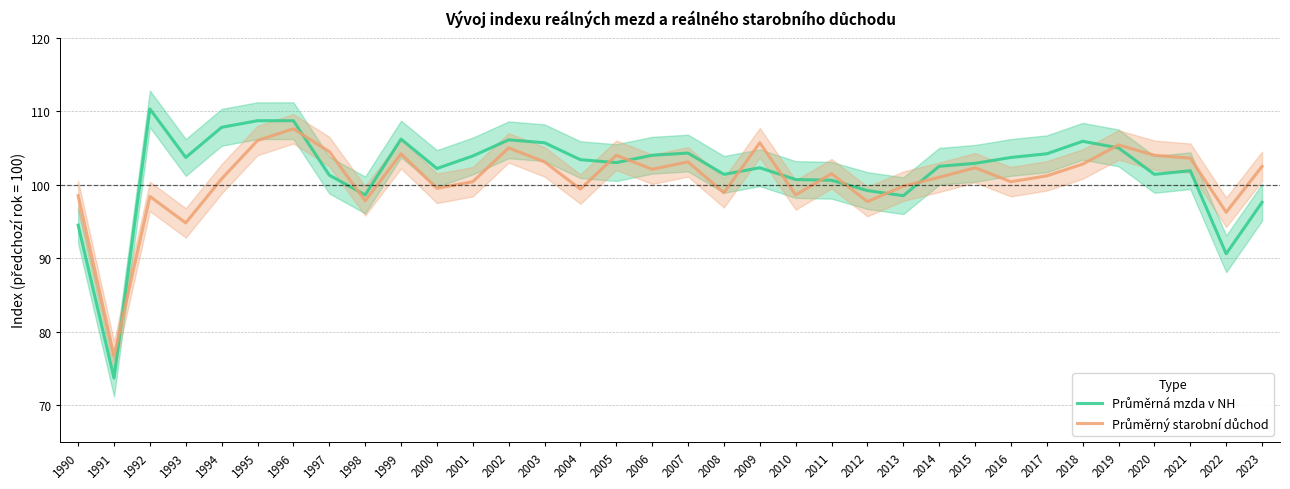

Between which two adjacent categories do Průměrná mzda v NH and Průměrný starobní důchod first intersect?

1991 and 1992